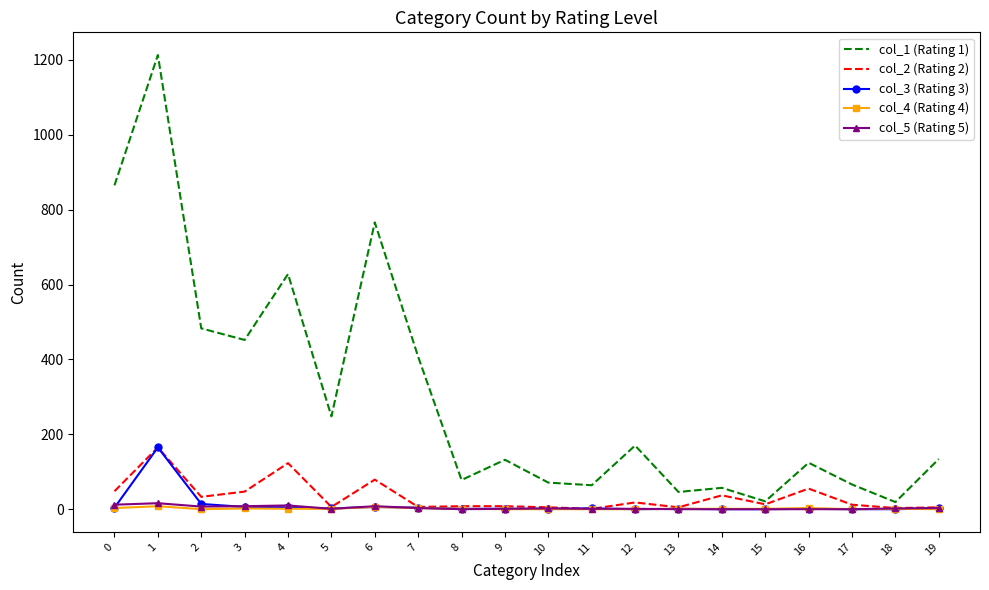

The value of col_5 (Rating 5) at 8 is 0. True or false?

True